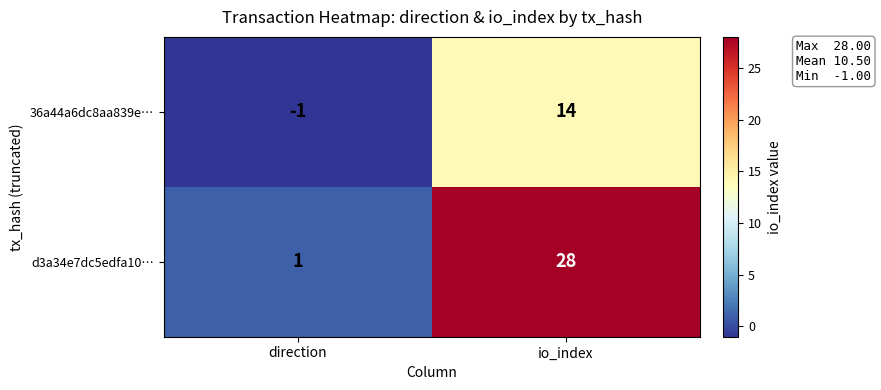

What is the total value across all series at io_index?

42